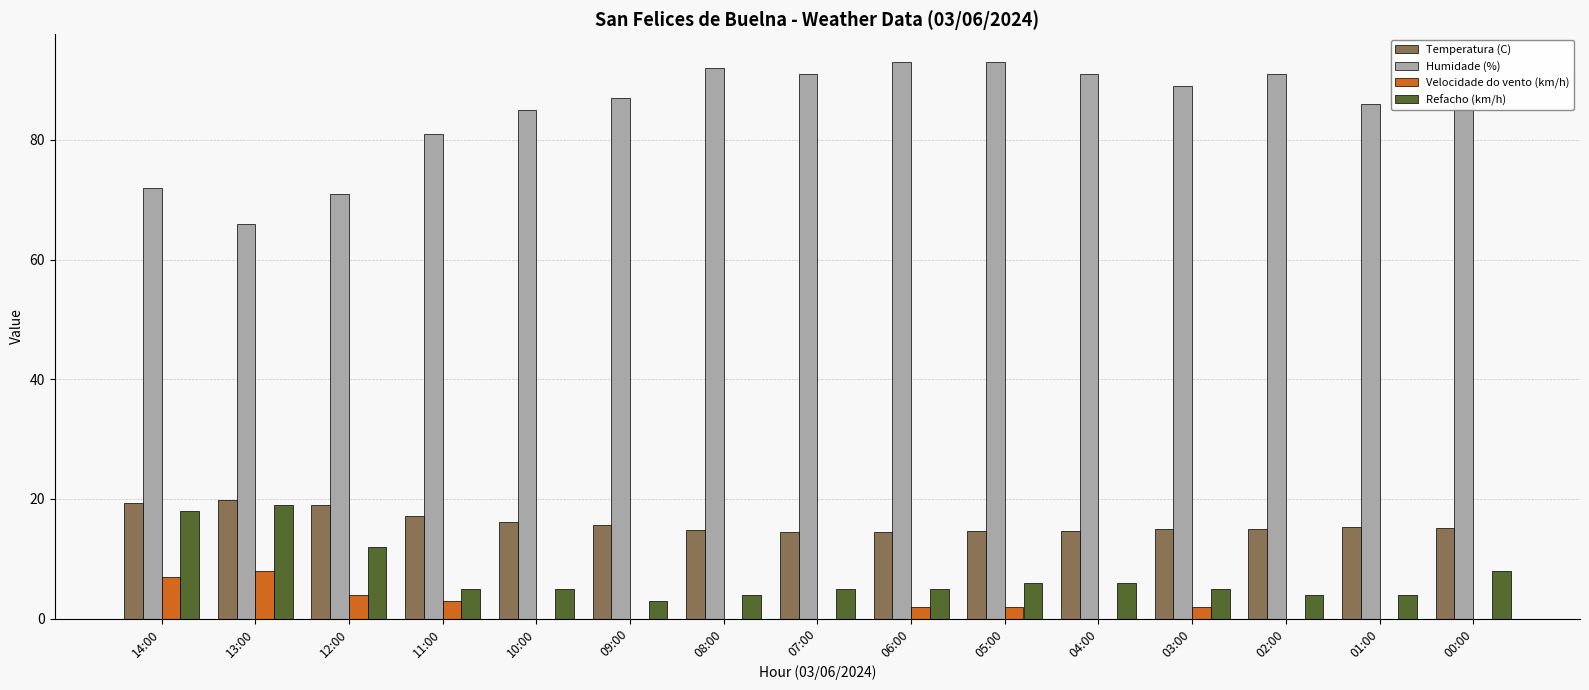

What is the sum of the Humidade (%) values at 14:00 and 01:00?

158.0